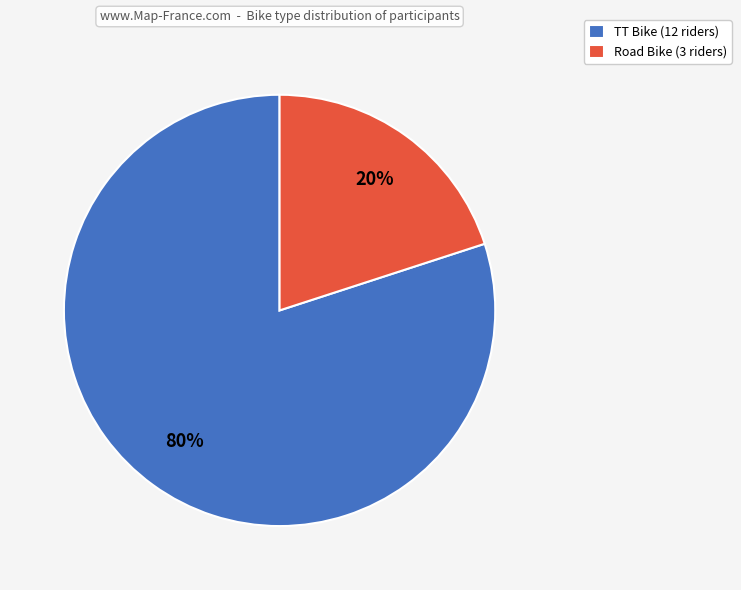

What is the largest slice in the pie chart?

TT Bike